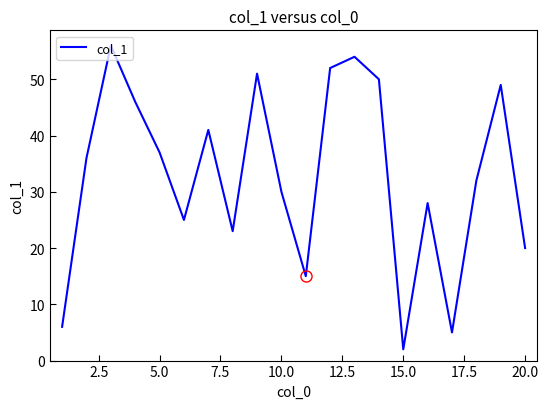

What is the maximum value shown in the chart?

56